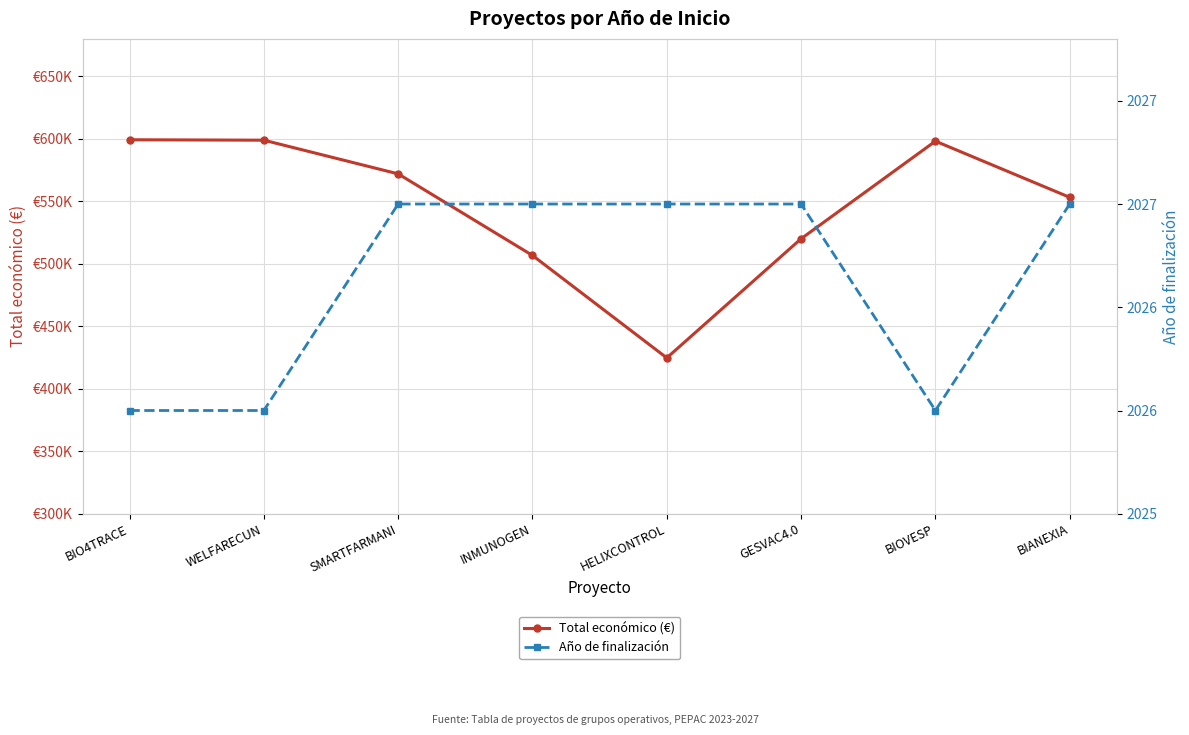

Rank the series by their maximum value, from highest to lowest.

Total económico (€), Año de finalización